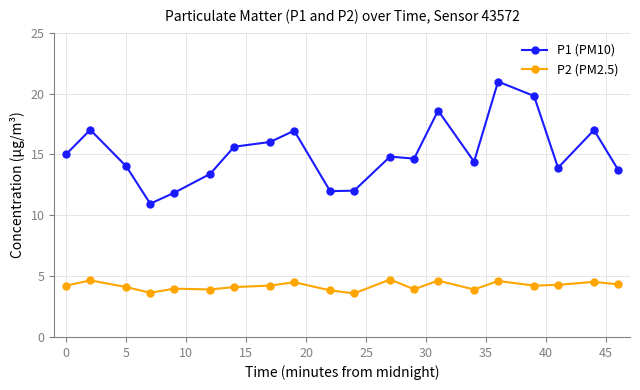

How many series are shown in this chart?

2